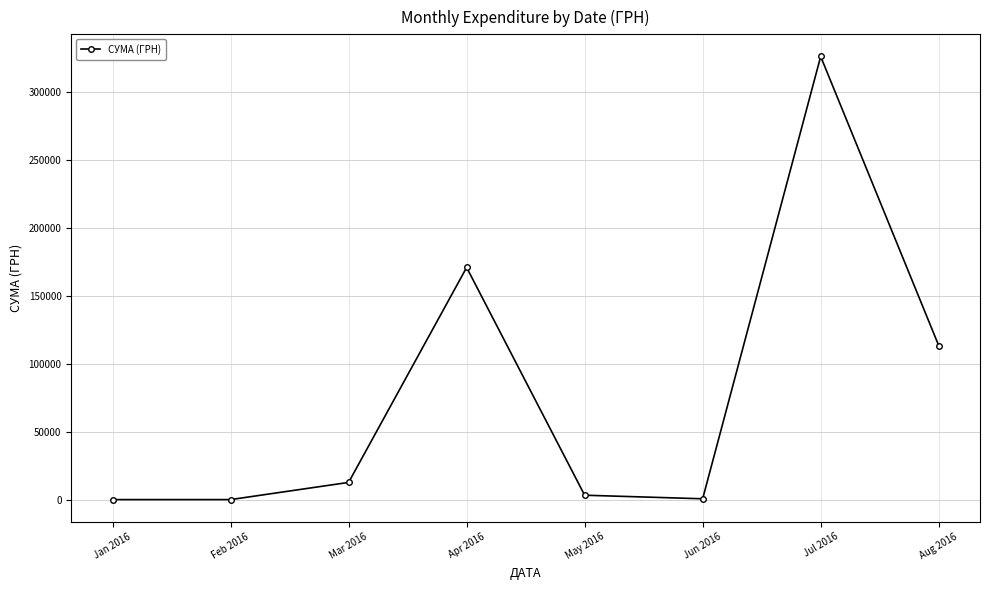

What is the maximum value shown in the chart?

326174.2